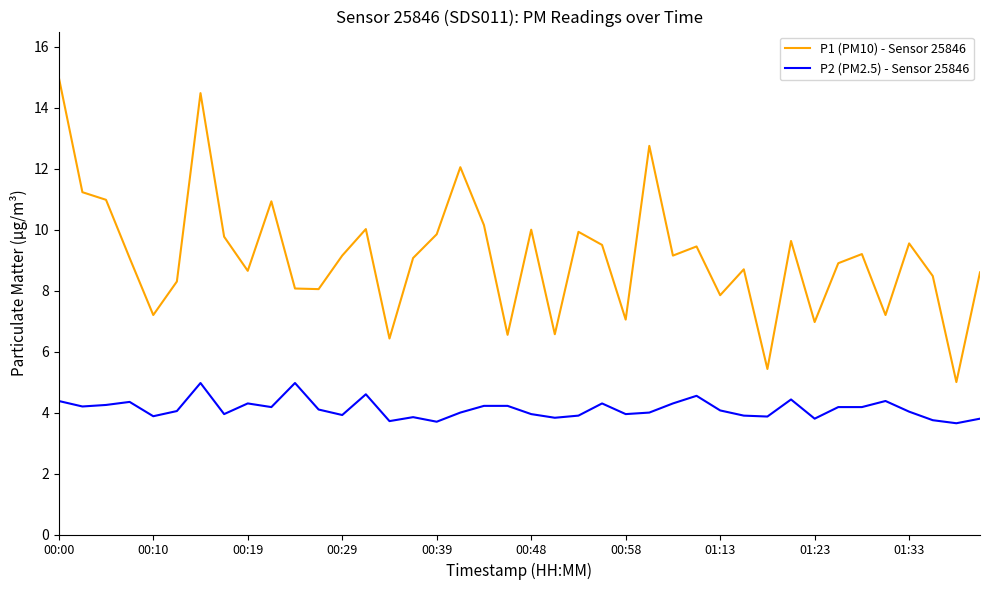

What is the maximum value for P2 (PM2.5) - Sensor 25846?

5.0